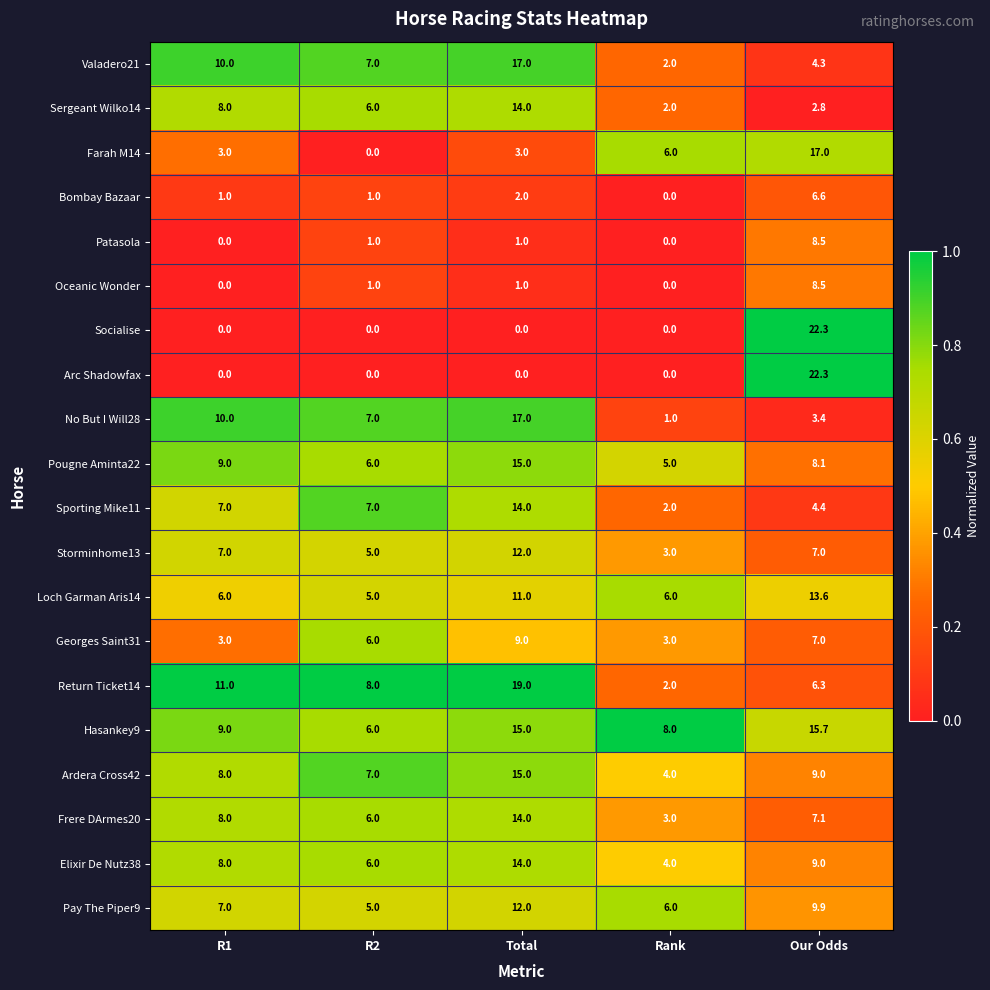

What is the spread (max minus min) of values at Our Odds?

19.5